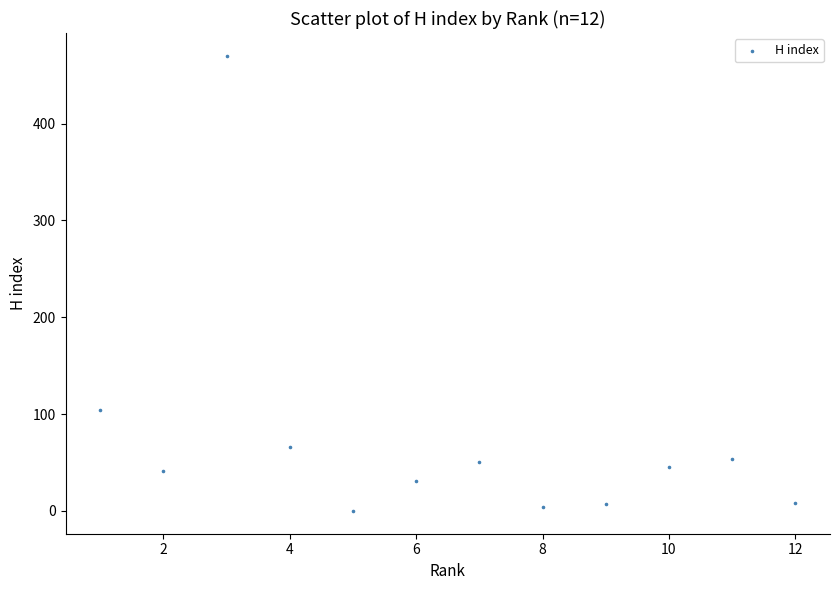

What is the range of X values (max minus min)?

11